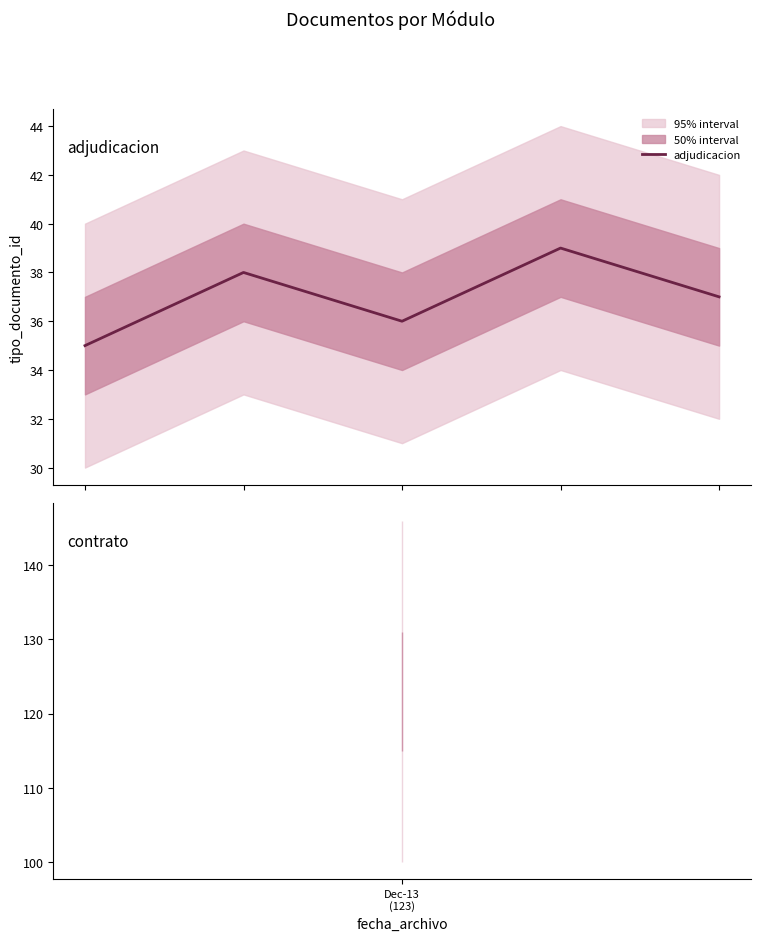

What is the smallest value displayed?

35